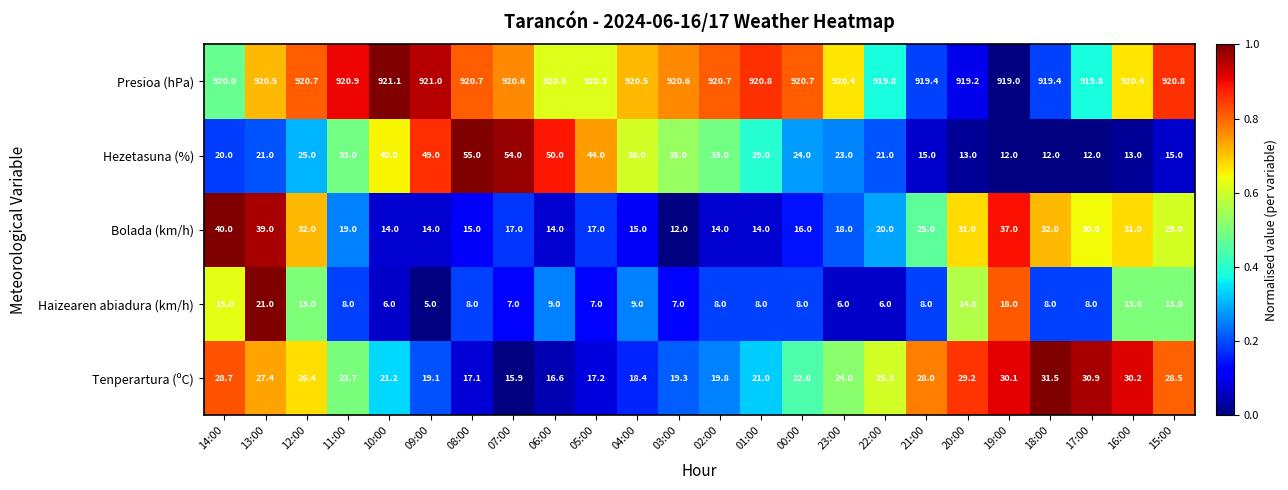

The Hezetasuna (%) series shows 23.0 at 23:00. True or false?

True